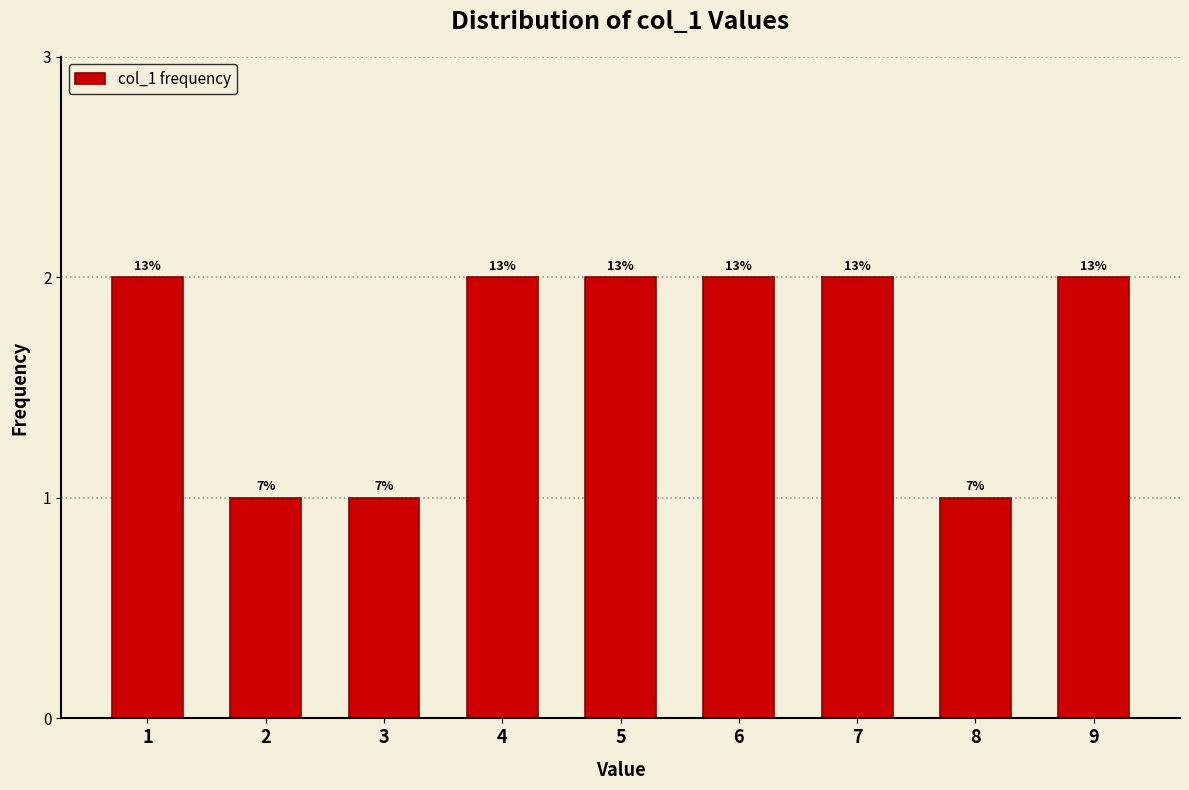

How many bars are there in total?

9